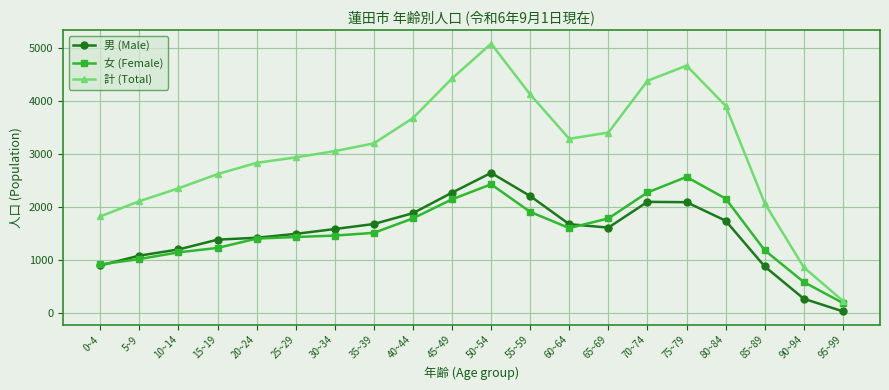

The 男 (Male) series shows 458 at 30~34. True or false?

False